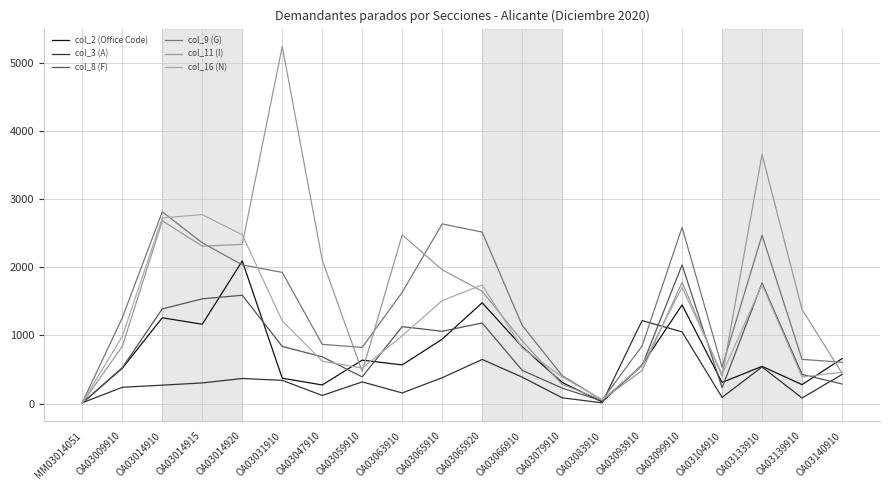

Between OA03047910 and OA03140910, which series saw the biggest shift?

col_11 (I)